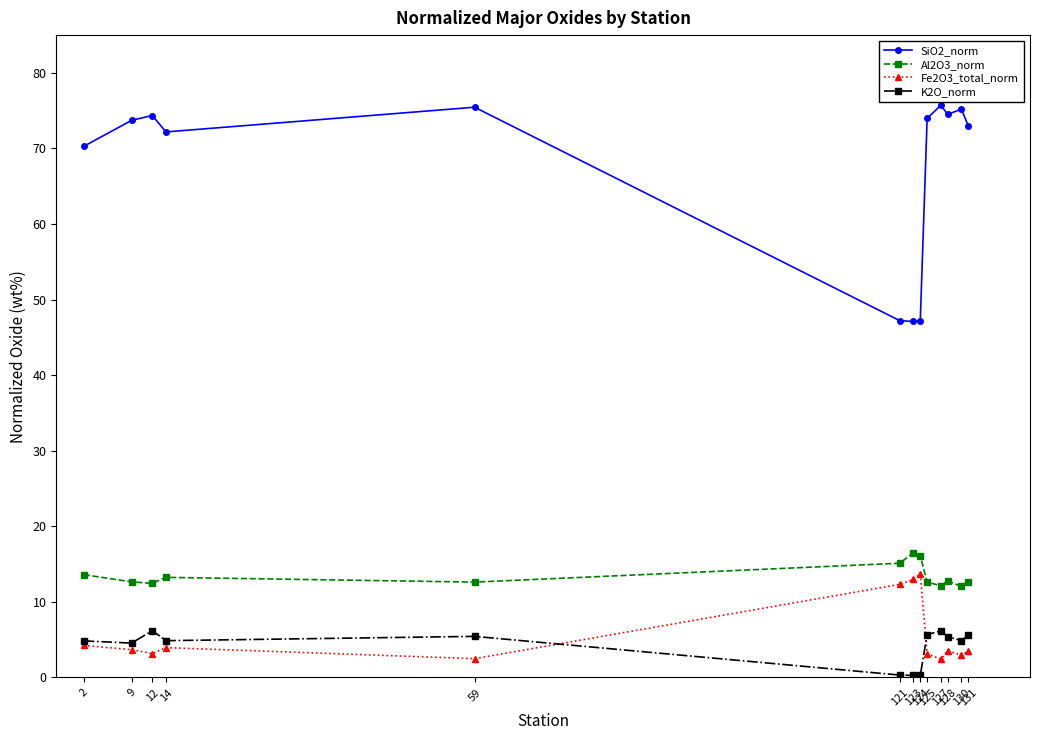

The value of Fe2O3_total_norm at 130 is 3.0. True or false?

True